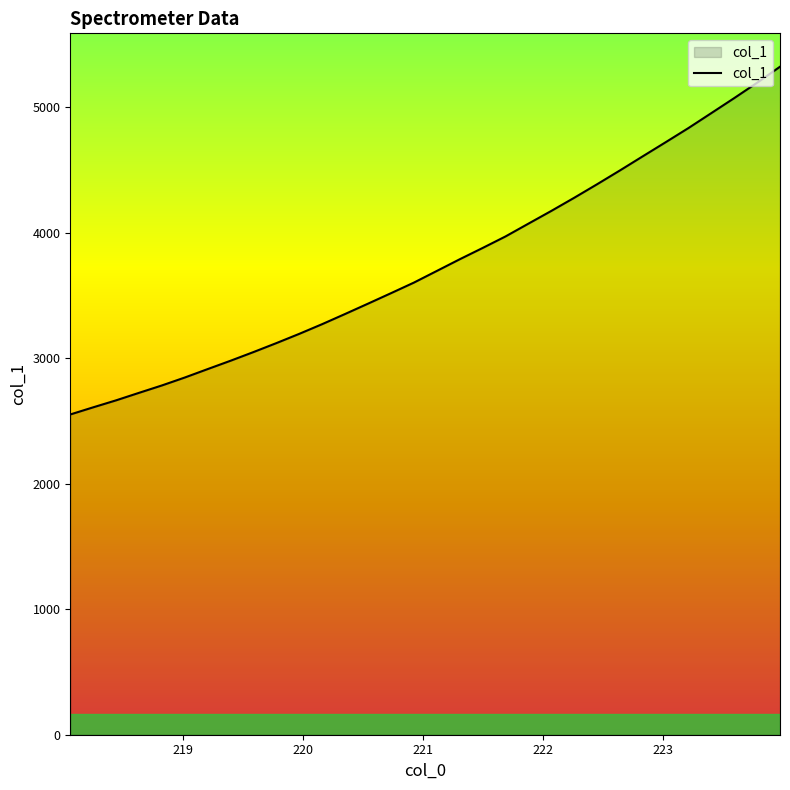

What is the difference between the maximum and minimum values?

2771.3